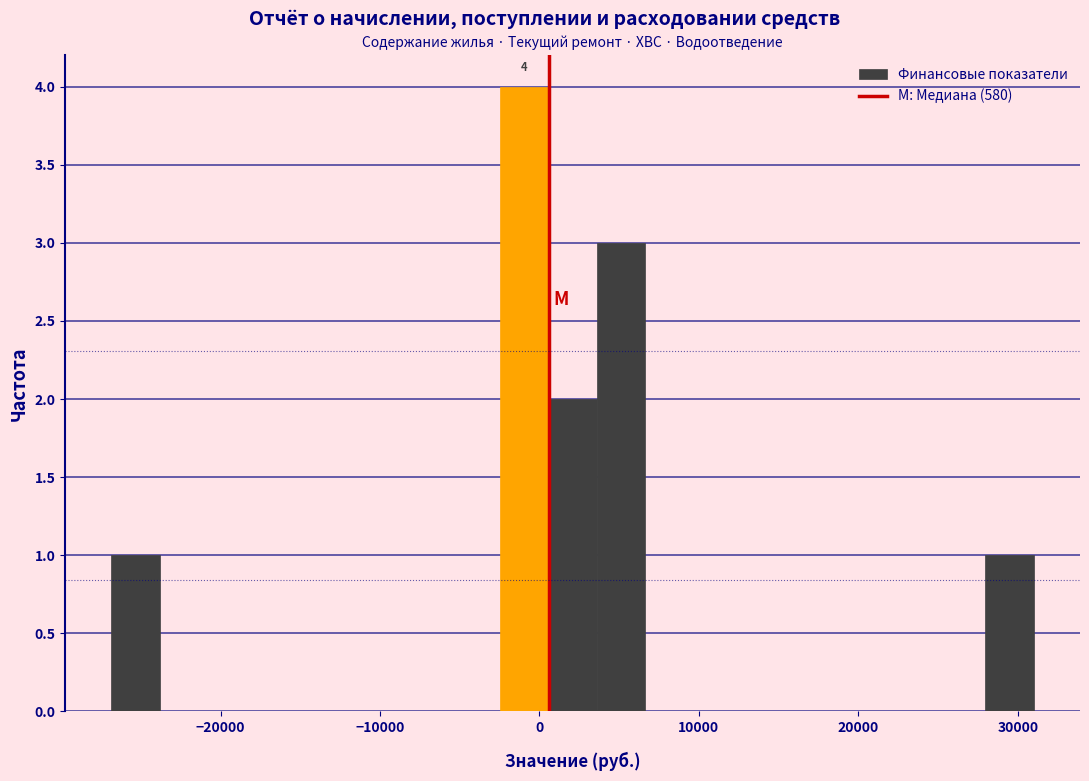

Read against the x-axis, roughly where is the centre of the tallest bar?

-1000